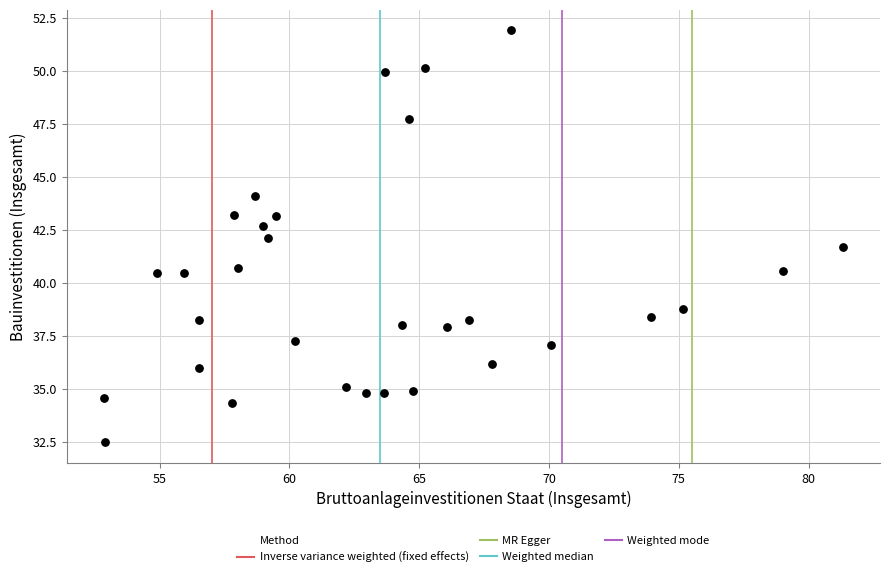

What is the range of Y values (max minus min)?

19.4